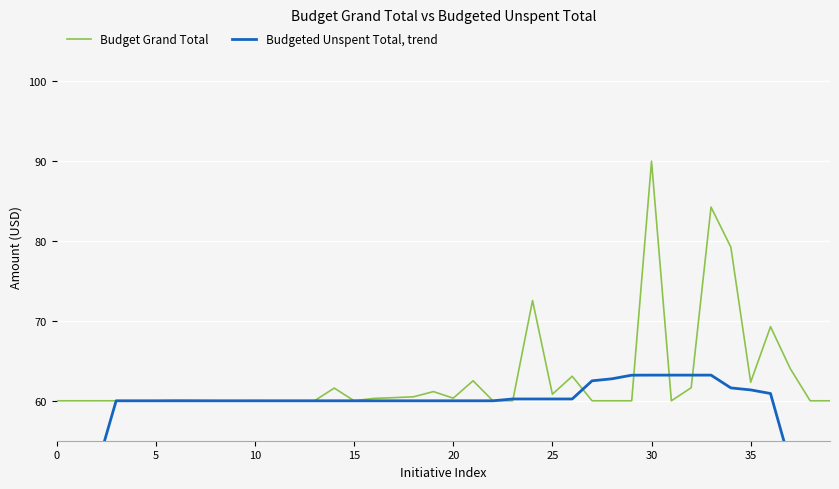

What is the maximum value for Budget Grand Total?

90.0